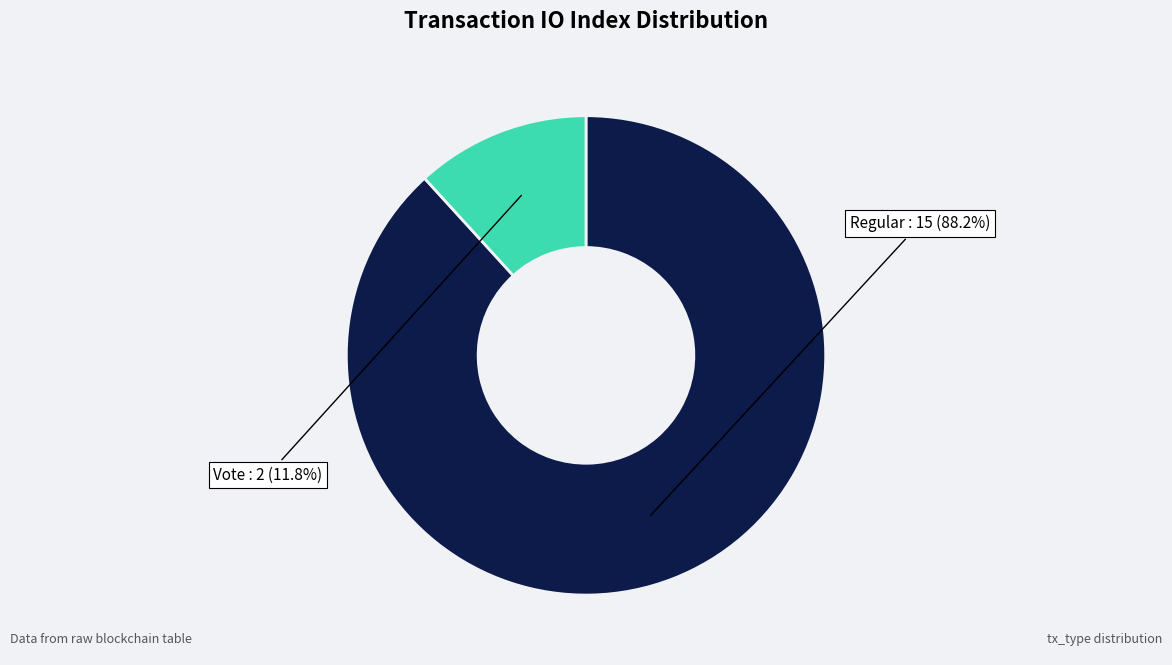

Does any single category account for the majority?

Yes